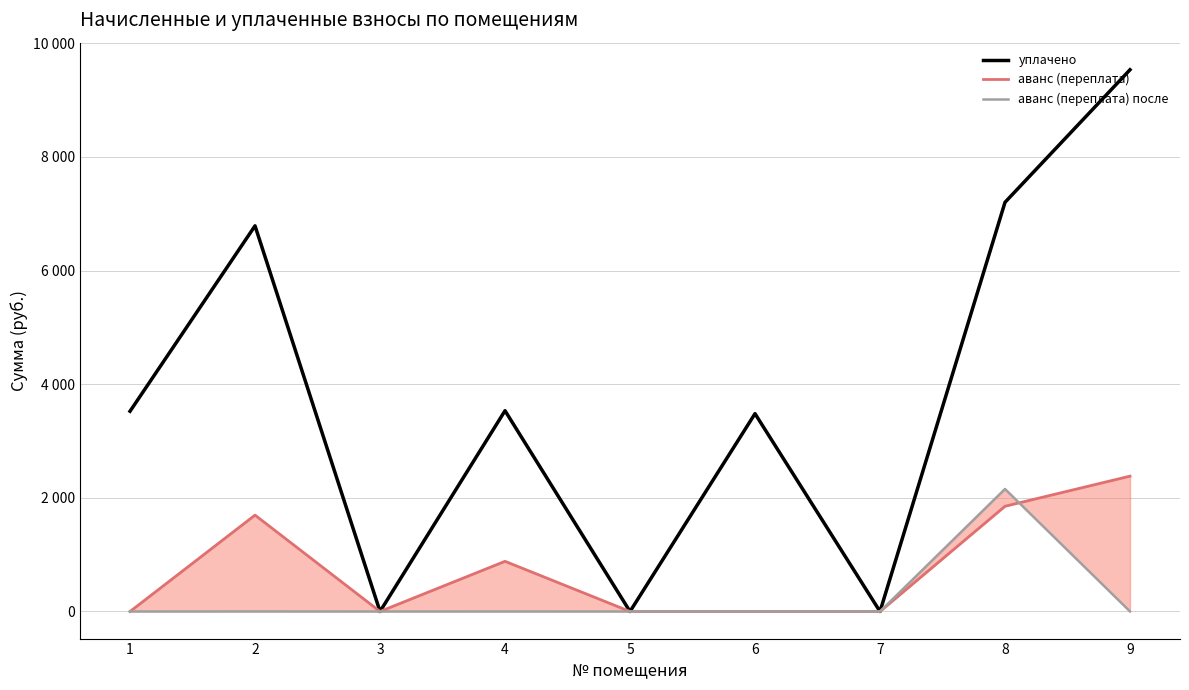

What are all the series names shown in the legend?

уплачено, аванс (переплата), аванс (переплата) после